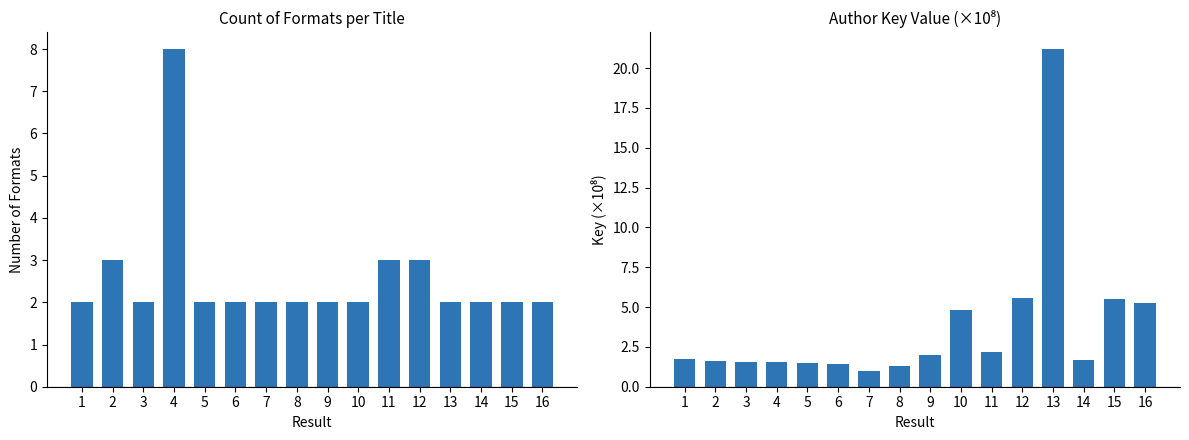

Is the value of Key (×10⁸) at 5 greater than the value of Count of Formats at 2?

No